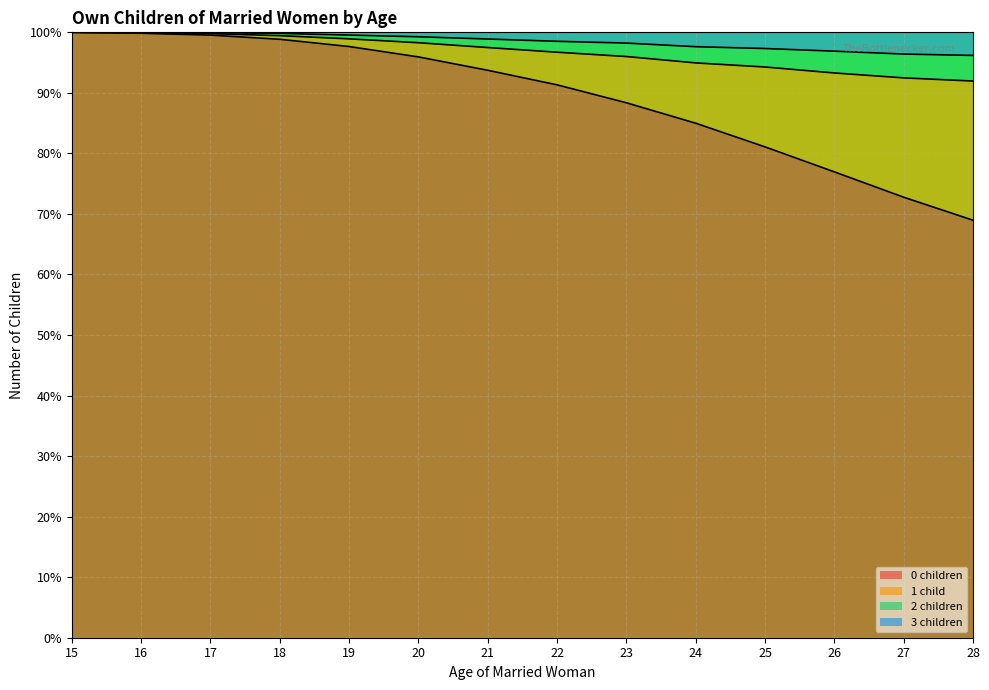

What is the lowest value of the 0 children series?

69.0